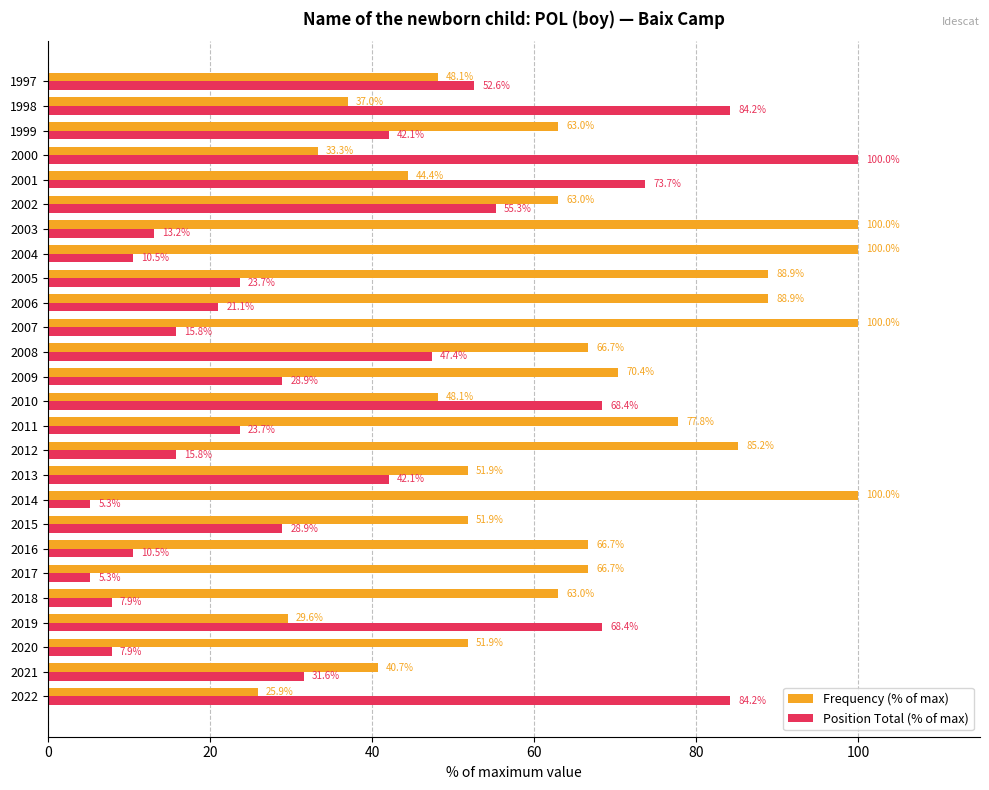

Which series changed the most between 2017 and 2005?

Frequency (% of max)